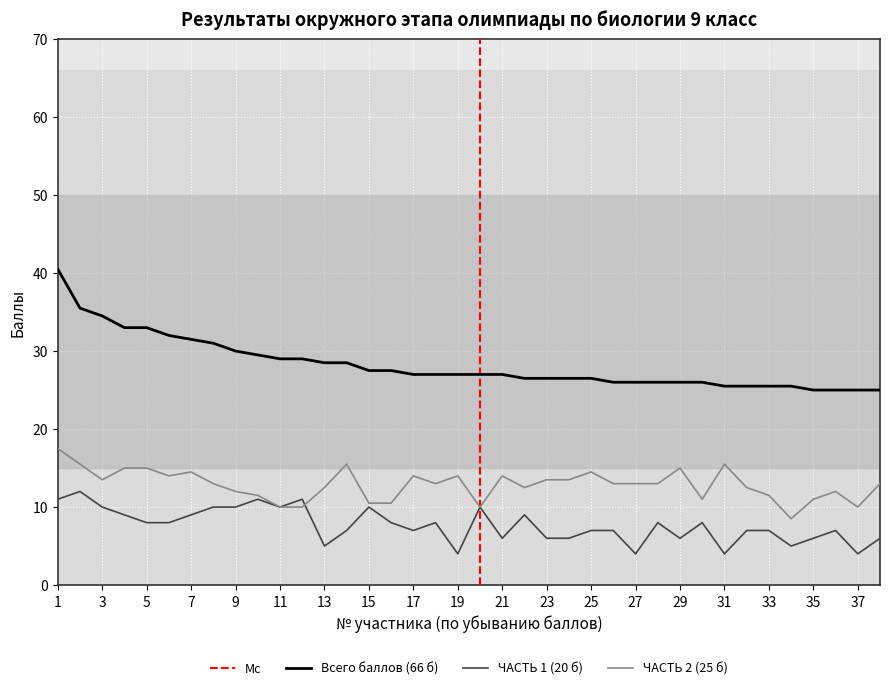

What is the approximate value of ЧАСТЬ 1 (20 б) at 36?

7.0